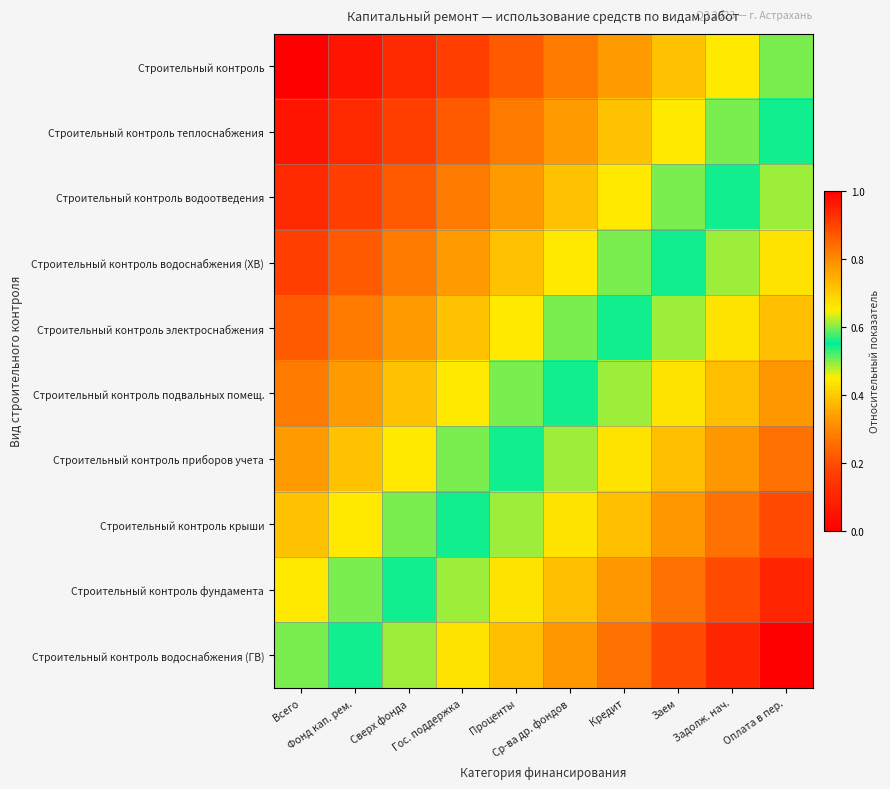

At which category is the sum across all series the highest?

Оплата в пер.